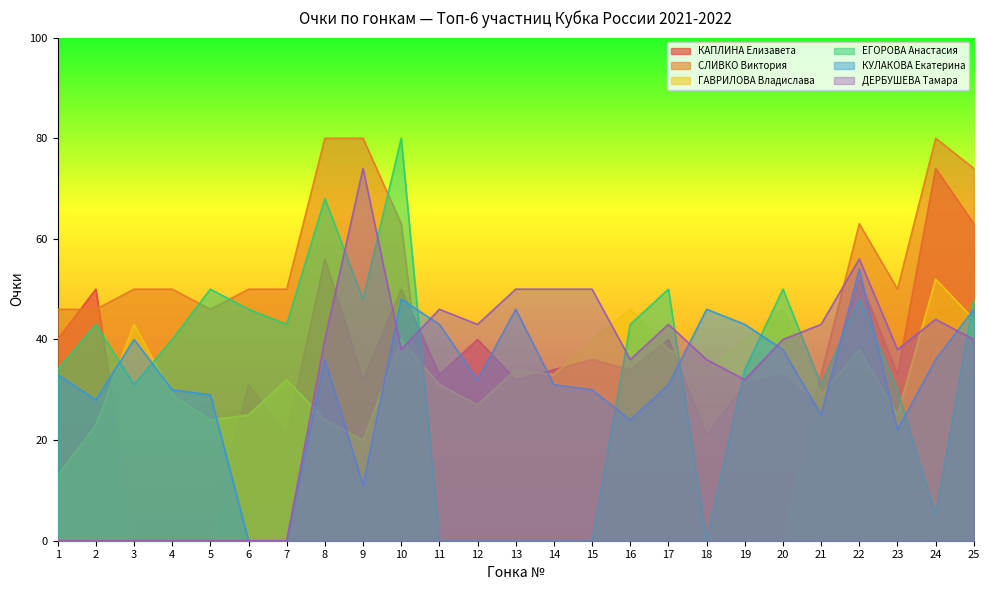

How many lines are shown in the chart?

6